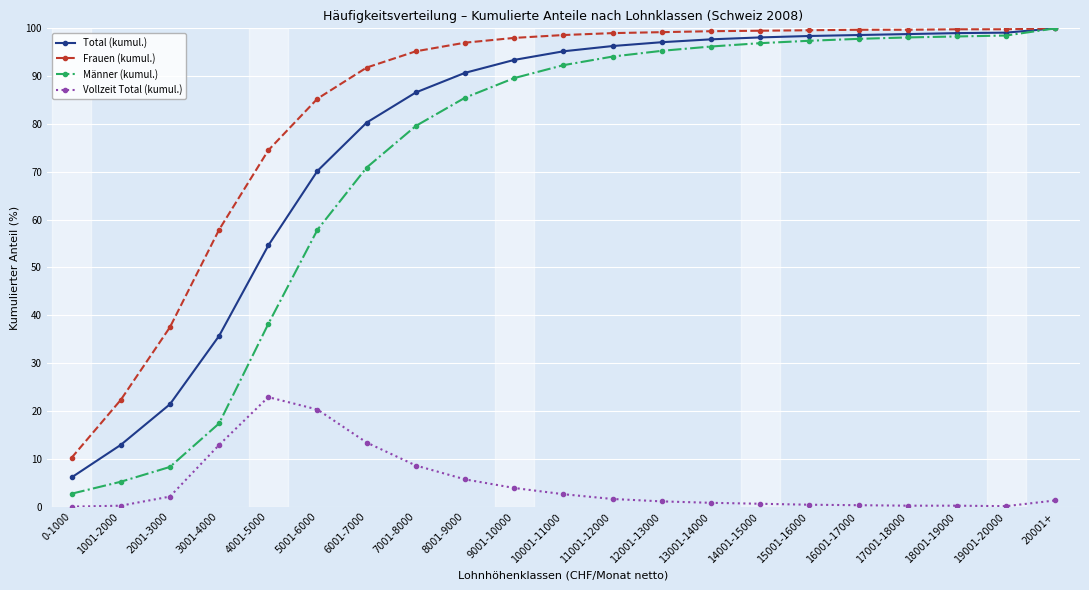

Is it true that Männer (kumul.) equals 85.5 at 8001-9000?

True